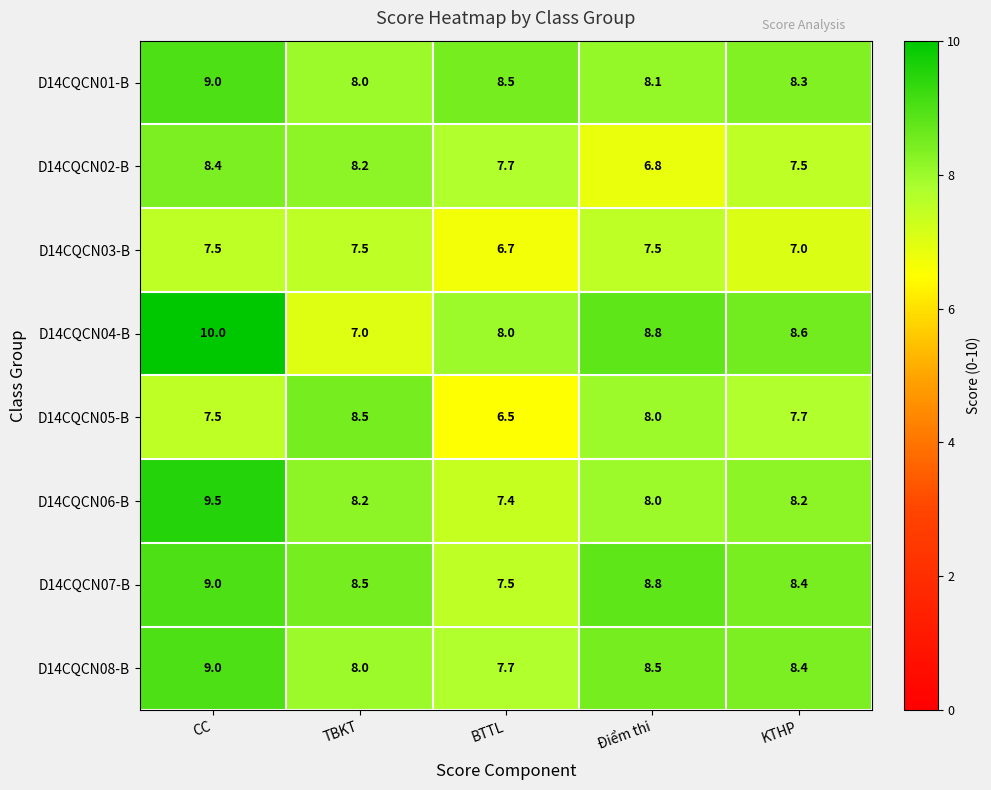

What is the smallest value displayed?

6.5